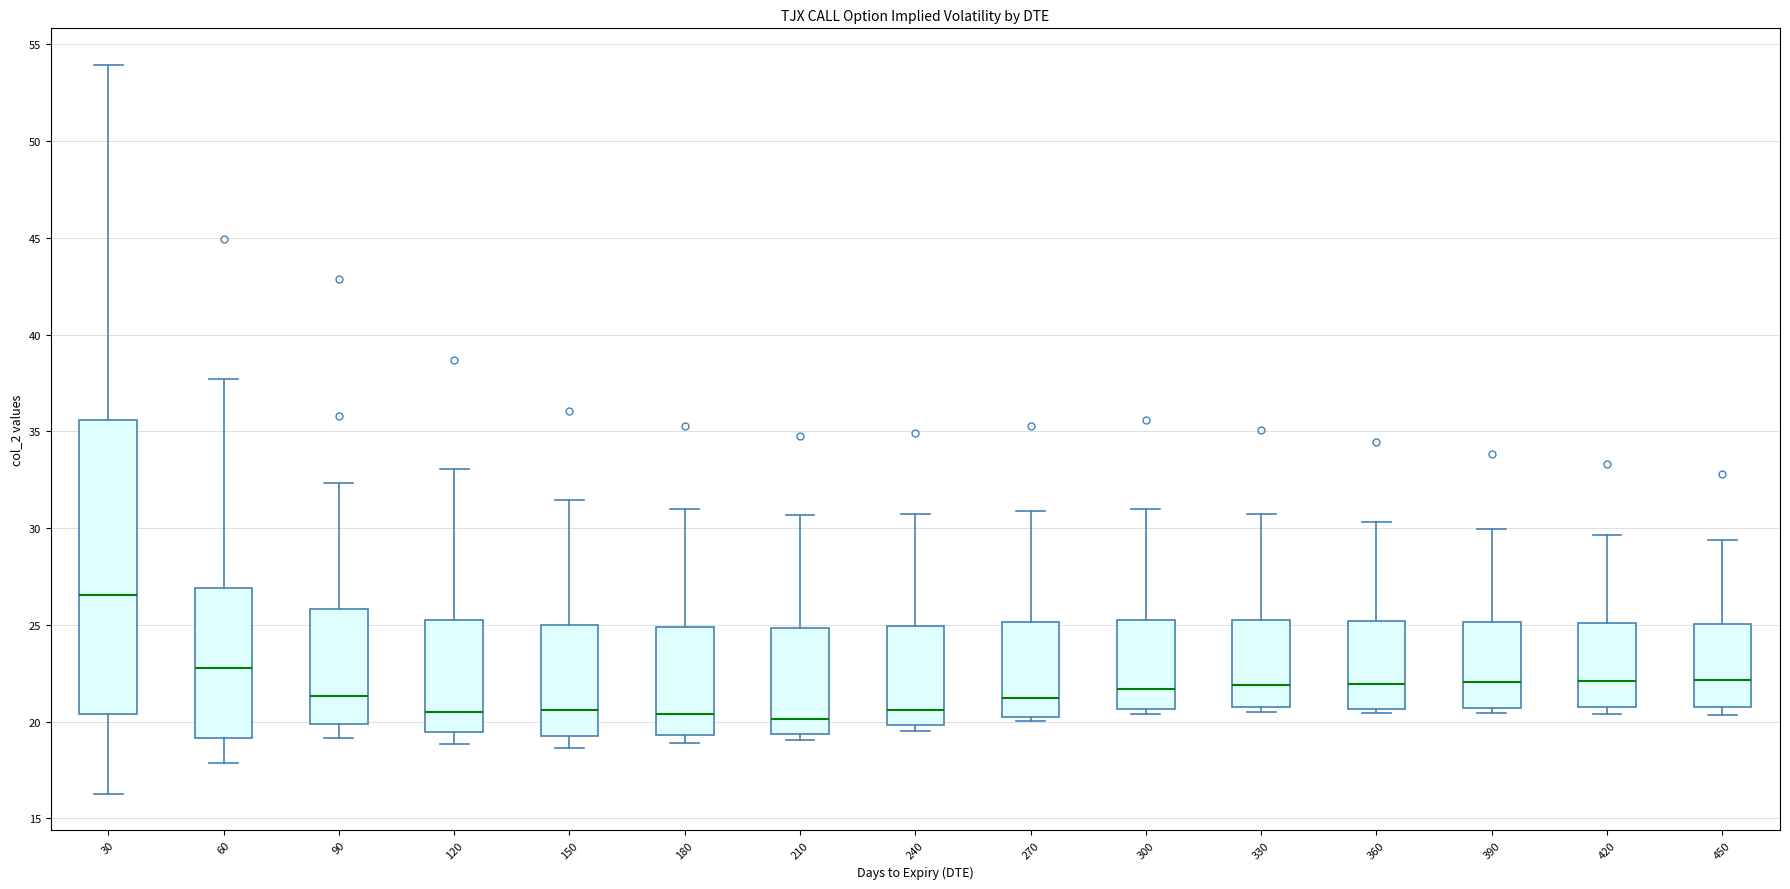

Reading left to right, read every box against the y-axis: the position of its median line, the range the box covers, and the ends of its whiskers. The values are not printed on the chart, so give them approximately, as read against the axis.

30: median 26.5, box 20.5 to 35.5, whiskers 16.5 to 54.0
60: median 23.0, box 19.0 to 27.0, whiskers 18.0 to 37.5
90: median 21.5, box 20.0 to 26.0, whiskers 19.0 to 32.5
120: median 20.5, box 19.5 to 25.0, whiskers 19.0 to 33.0
150: median 20.5, box 19.5 to 25.0, whiskers 18.5 to 31.5
180: median 20.5, box 19.5 to 25.0, whiskers 19.0 to 31.0
210: median 20.0, box 19.5 to 25.0, whiskers 19.0 to 30.5
240: median 20.5, box 20.0 to 25.0, whiskers 19.5 to 30.5
270: median 21.0, box 20.0 to 25.0, whiskers 20.0 (just below the box's lower edge) to 31.0
300: median 21.5, box 20.5 to 25.5, whiskers 20.5 (just below the box's lower edge) to 31.0
330: median 22.0, box 20.5 to 25.5, whiskers 20.5 (just below the box's lower edge) to 30.5
360: median 22.0, box 20.5 to 25.0, whiskers 20.5 (just below the box's lower edge) to 30.5
390: median 22.0, box 20.5 to 25.0, whiskers 20.5 (just below the box's lower edge) to 30.0
420: median 22.0, box 20.5 to 25.0, whiskers 20.5 (just below the box's lower edge) to 29.5
450: median 22.0, box 21.0 to 25.0, whiskers 20.5 to 29.5